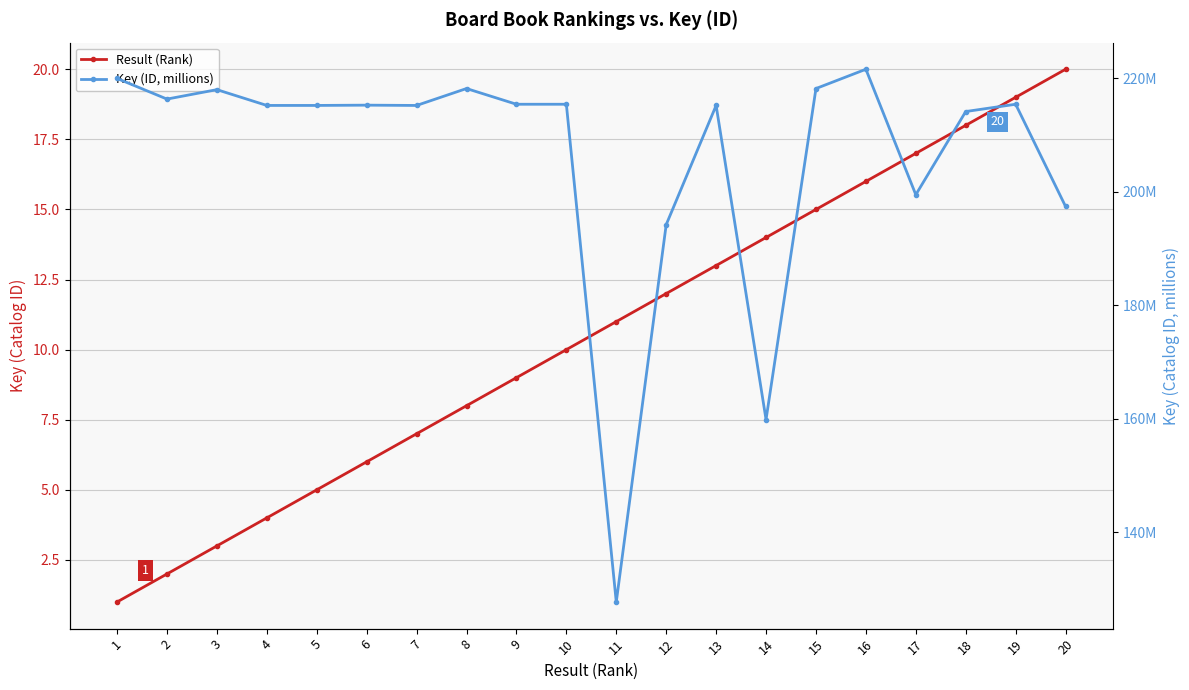

The Result (Rank) series shows 9.0 at 5. True or false?

False